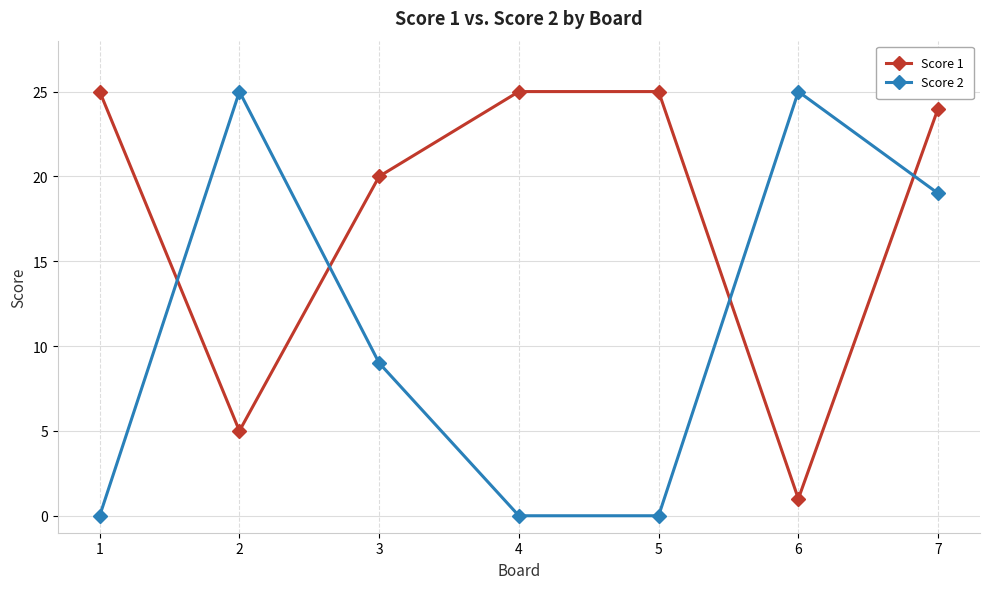

True or false: Score 1 and Score 2 intersect in this chart.

True